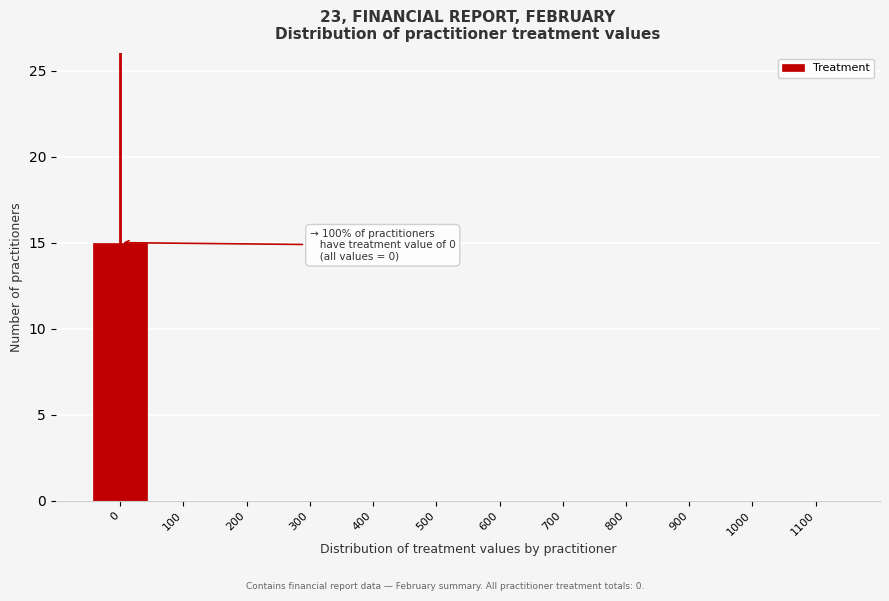

Reading left to right, extract all data points from this chart.

0=15	100=0	200=0	300=0	400=0	500=0	600=0	700=0	800=0	900=0	1000=0	1100=0